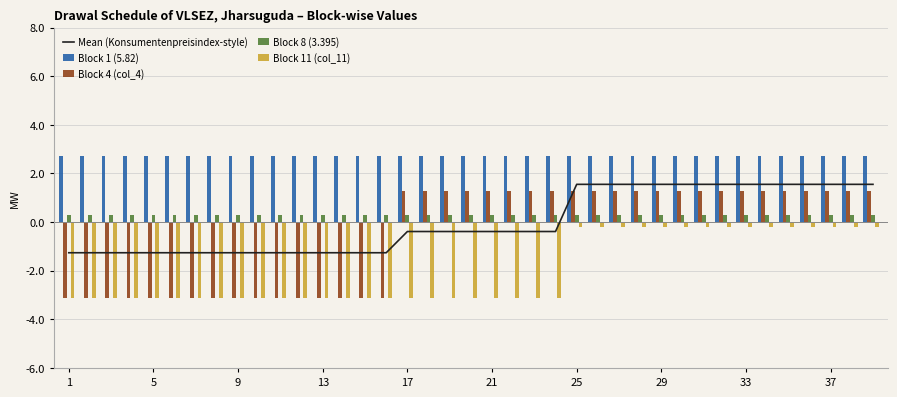

What is the difference between the maximum and minimum values in the Mean (Konsumentenpreisindex-style) series?

2.8